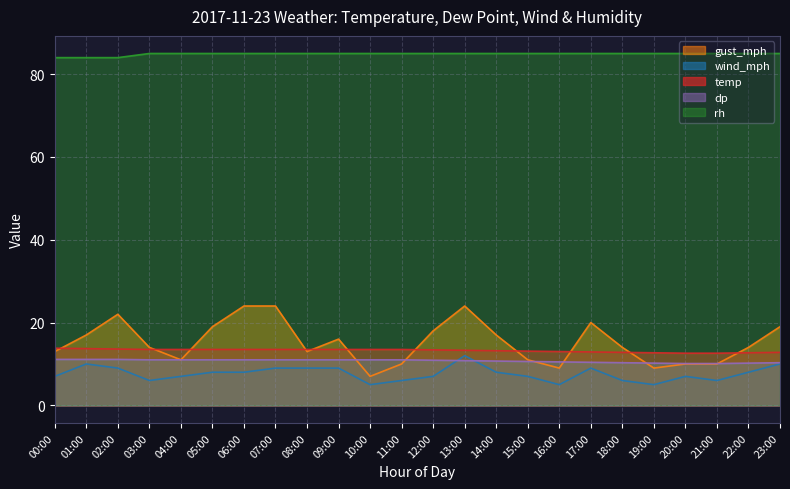

Which series has the largest total across all categories?

rh